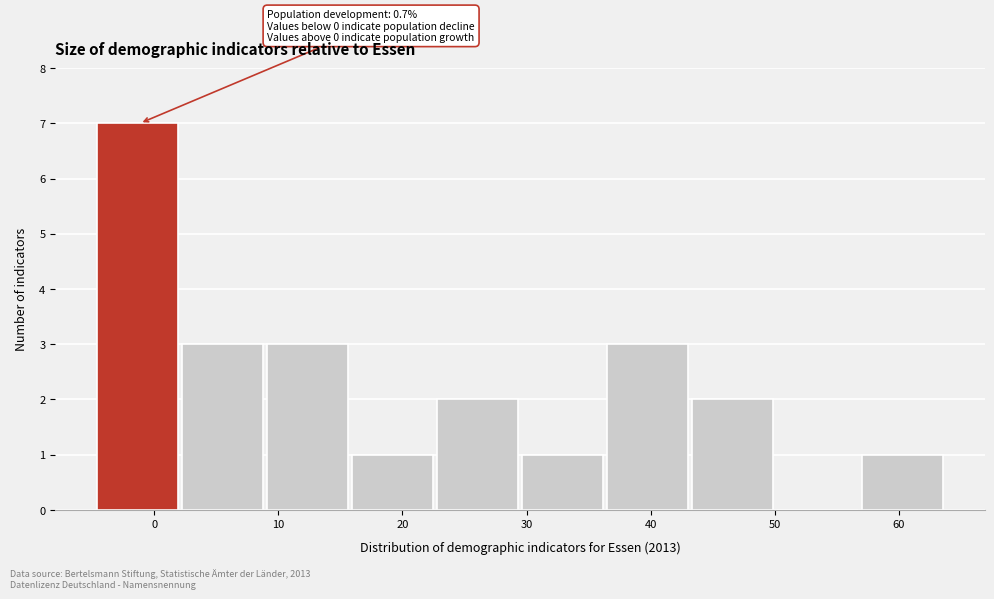

Which range on the x-axis has the tallest bar?

-5 to 2